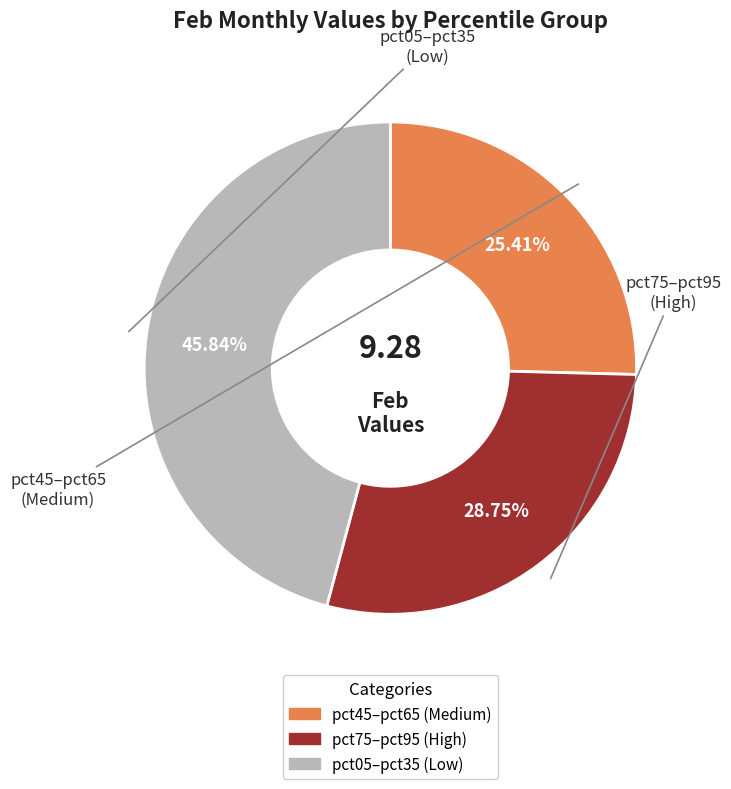

Is there a majority slice in this chart?

No